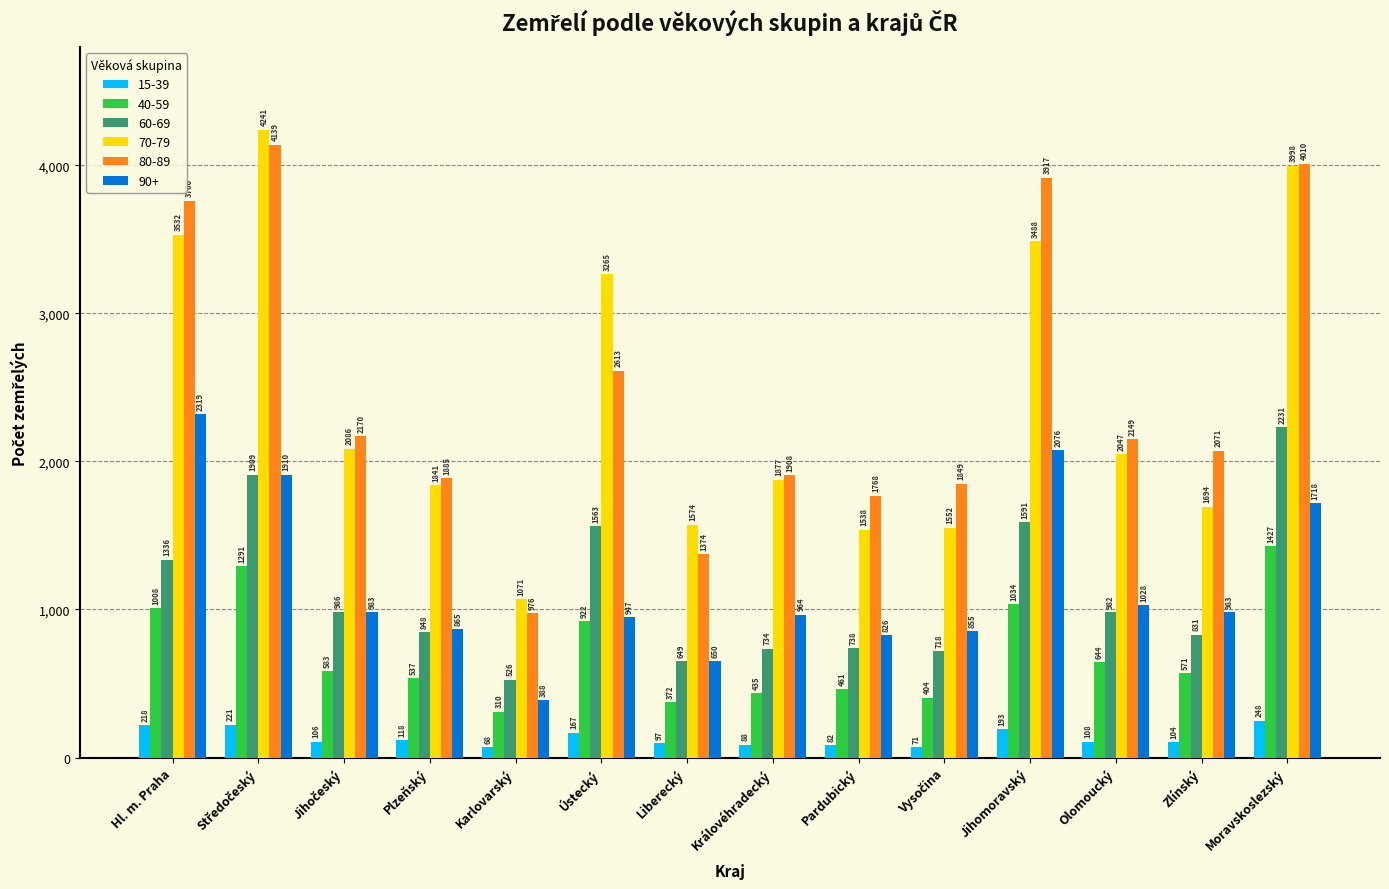

Does the chart contain stacked bars?

No